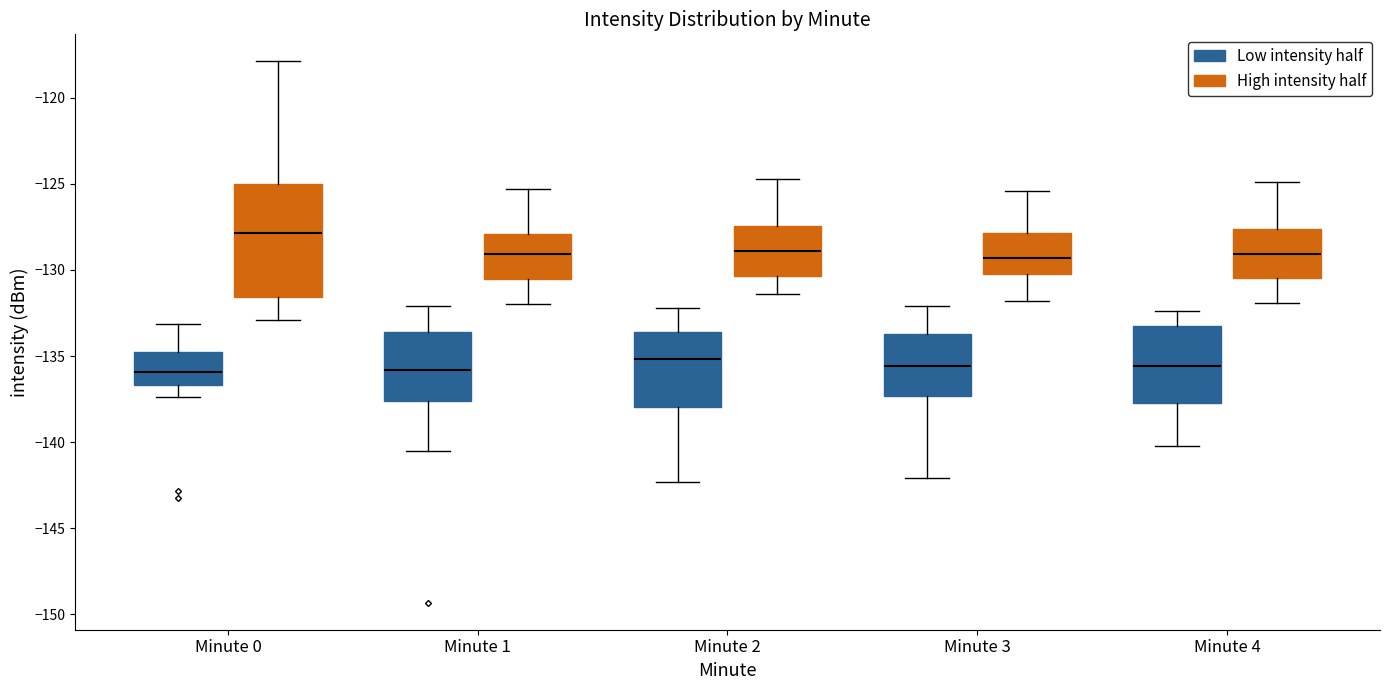

Reading left to right, transcribe this box plot: for each box, give where its median line is, the range the box spans, and where its two whiskers end, as read against the y-axis. The values are not printed on the chart, so give them approximately, as read against the axis.

Minute 0 (Low intensity half): median -136.0, box -136.5 to -135.0, whiskers -137.5 to -133.0
Minute 0 (High intensity half): median -128.0, box -131.5 to -125.0, whiskers -133.0 to -118.0
Minute 1 (Low intensity half): median -136.0, box -137.5 to -133.5, whiskers -140.5 to -132.0
Minute 1 (High intensity half): median -129.0, box -130.5 to -128.0, whiskers -132.0 to -125.5
Minute 2 (Low intensity half): median -135.0, box -138.0 to -133.5, whiskers -142.5 to -132.0
Minute 2 (High intensity half): median -129.0, box -130.5 to -127.5, whiskers -131.5 to -124.5
Minute 3 (Low intensity half): median -135.5, box -137.5 to -133.5, whiskers -142.0 to -132.0
Minute 3 (High intensity half): median -129.5, box -130.0 to -128.0, whiskers -132.0 to -125.5
Minute 4 (Low intensity half): median -135.5, box -137.5 to -133.0, whiskers -140.0 to -132.5
Minute 4 (High intensity half): median -129.0, box -130.5 to -127.5, whiskers -132.0 to -125.0